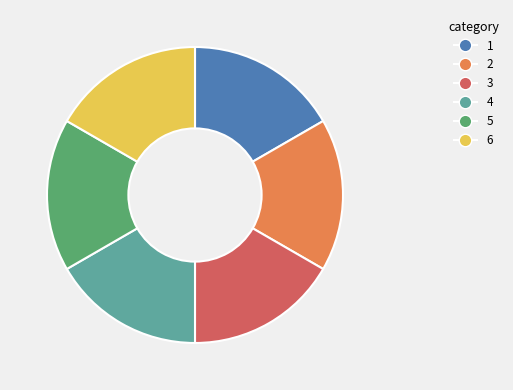

Is there any slice that represents more than half of the pie?

No